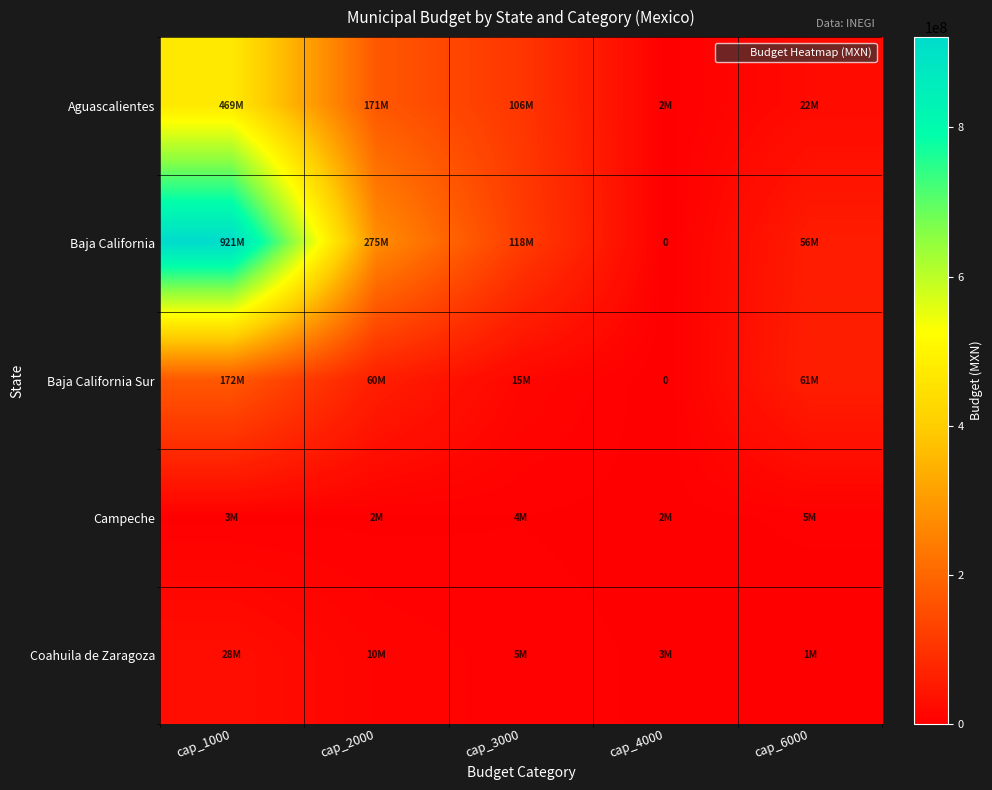

The Baja California Sur series shows 60383437.8 at cap_2000. True or false?

True